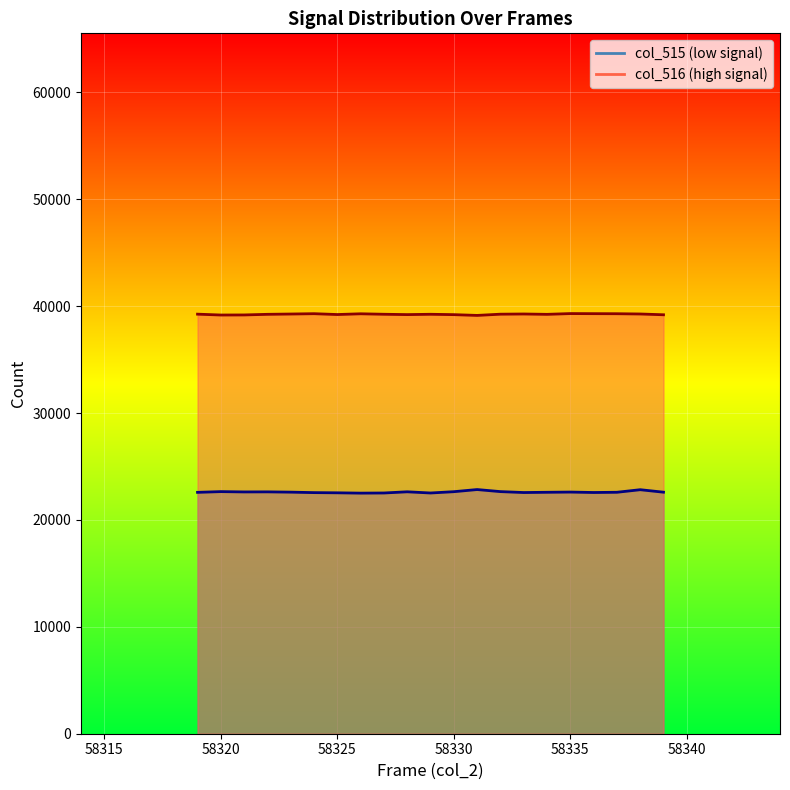

Reading left to right, transcribe all the data shown in this chart.

col_515: 22585	22653	22624	22630	22604	22560	22542	22512	22525	22636	22525	22647	22847	22654	22568	22591	22611	22571	22592	22832	22600
col_516: 39258	39178	39185	39243	39271	39302	39223	39293	39249	39217	39247	39213	39141	39256	39274	39241	39313	39305	39299	39274	39201